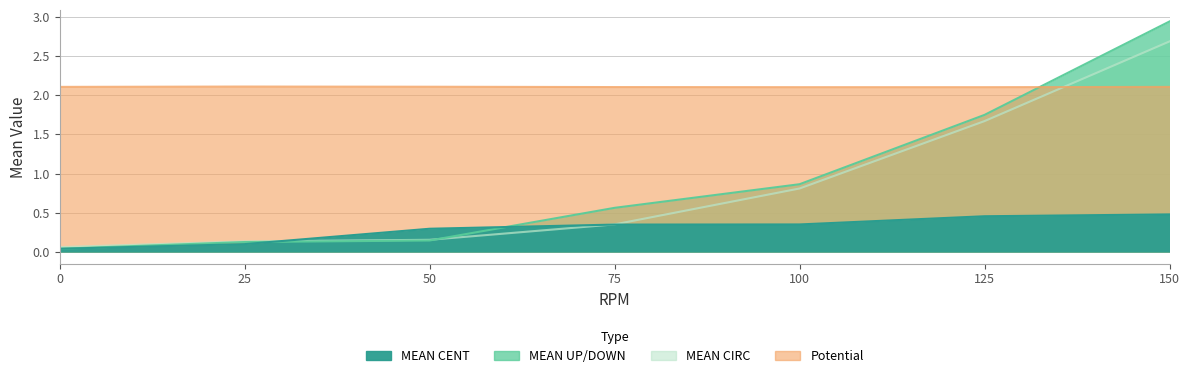

Reading left to right, what are all the values shown in this chart?

MEAN CENT: 0.0	0.1	0.3	0.4	0.4	0.5	0.5
MEAN UP/DOWN: 0.0	0.1	0.1	0.6	0.9	1.7	2.9
MEAN CIRC: 0.1	0.1	0.2	0.4	0.8	1.7	2.7
Potential: 2.1	2.1	2.1	2.1	2.1	2.1	2.1